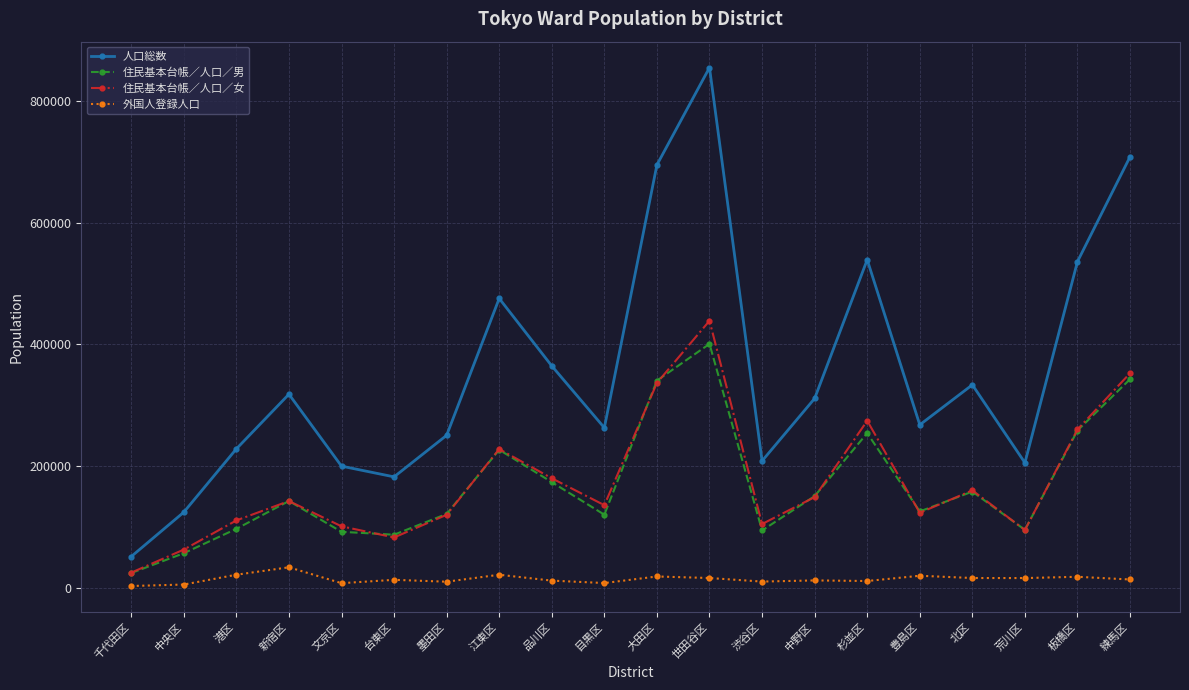

Where is 人口総数 nearest to the value 453080?

江東区